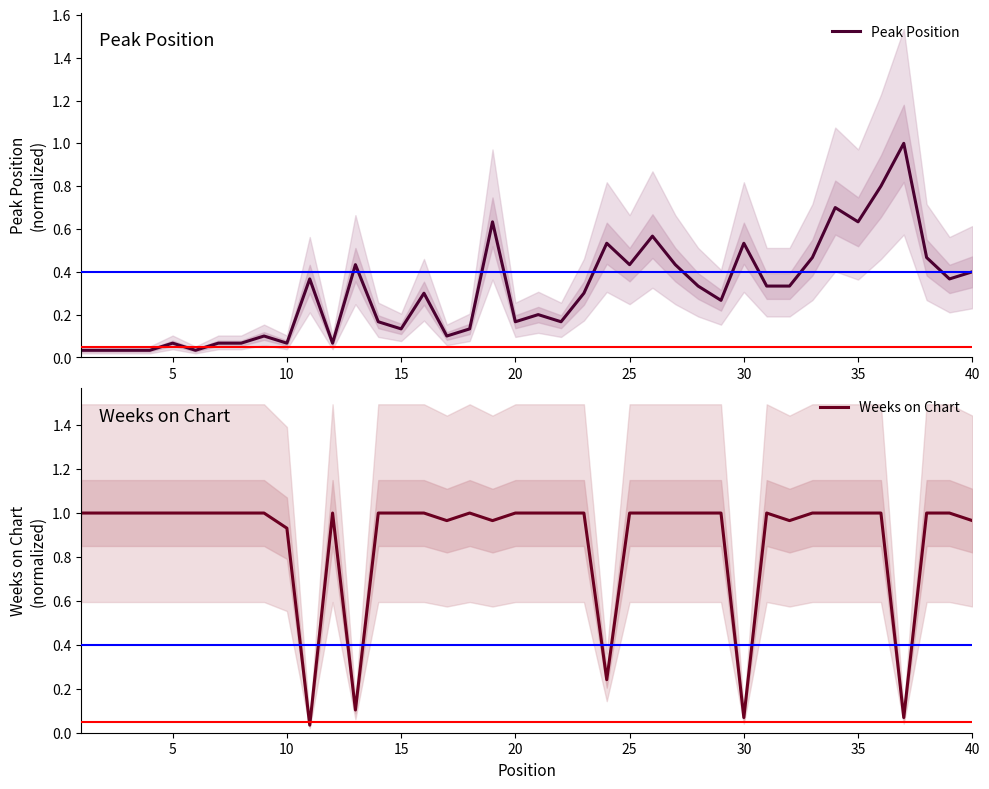

List the series in order of their peak value, lowest first.

Peak Position, Weeks on Chart